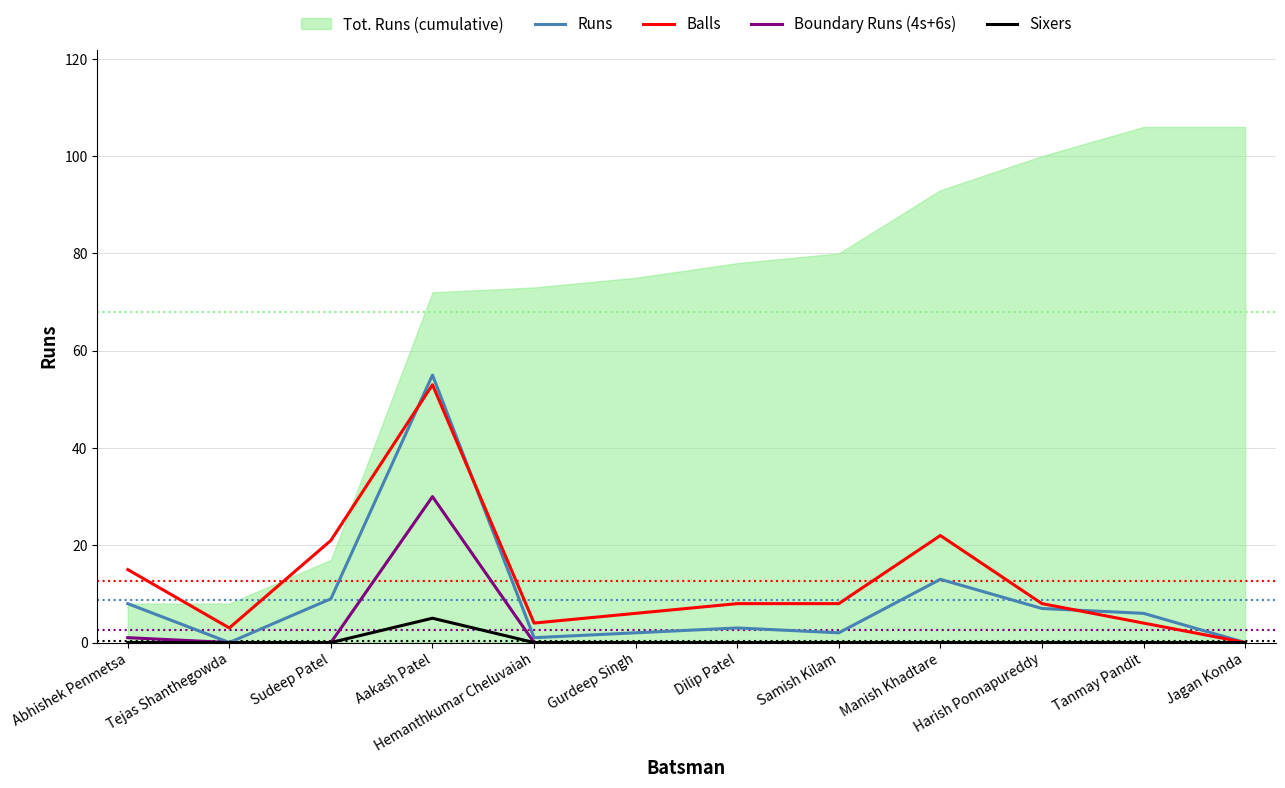

Is the value of Boundary Runs (4s+6s) at Harish Ponnapureddy greater than the value of Balls at Abhishek Penmetsa?

No